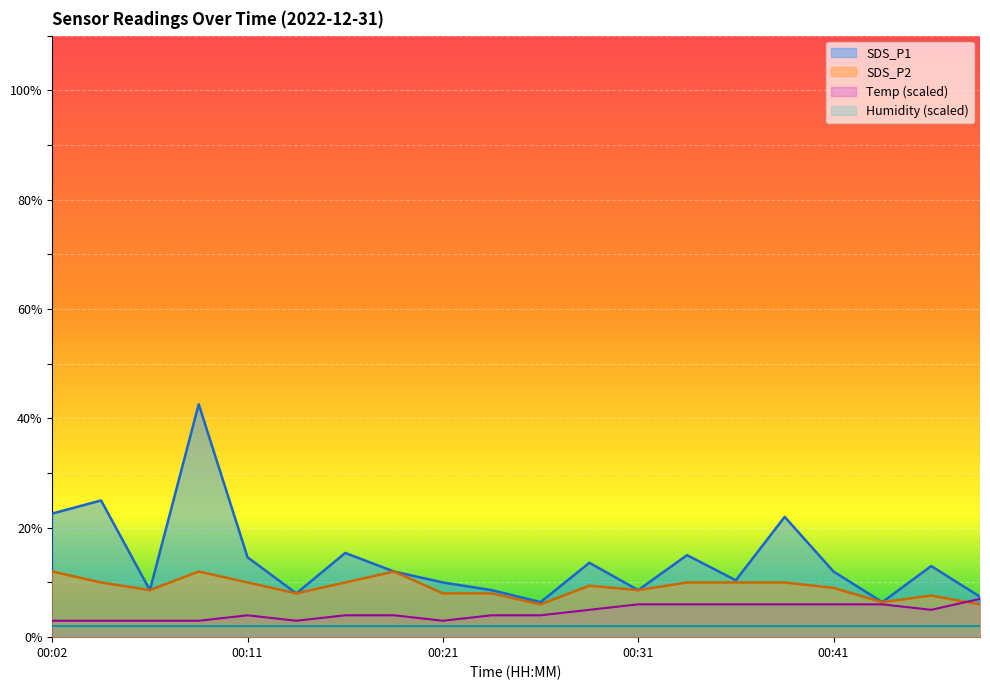

At which category is the sum across all series the highest?

00:09